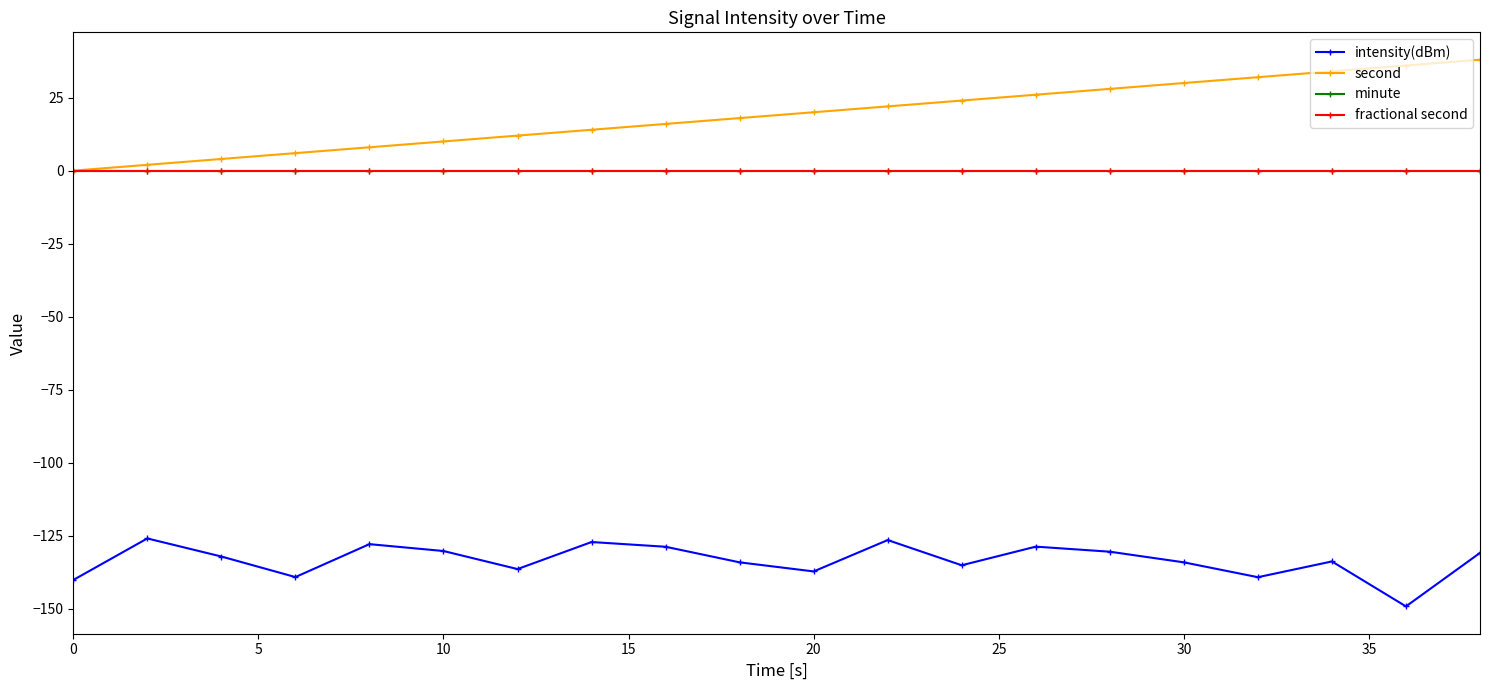

Does the chart have visible grid lines?

No